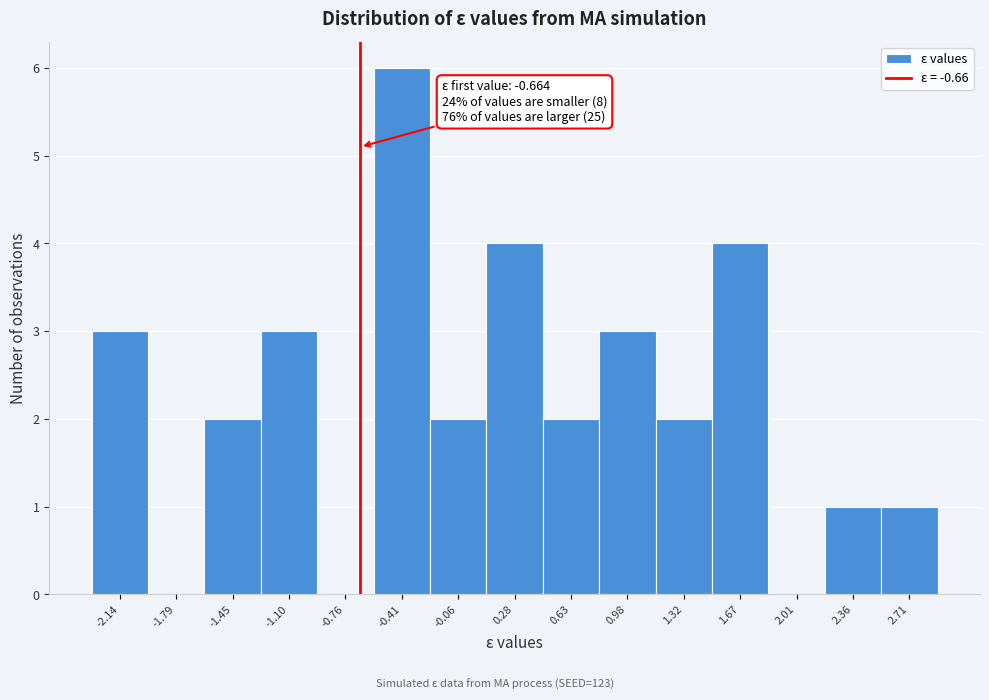

Which range on the x-axis has the tallest bar?

-0.60 to -0.25